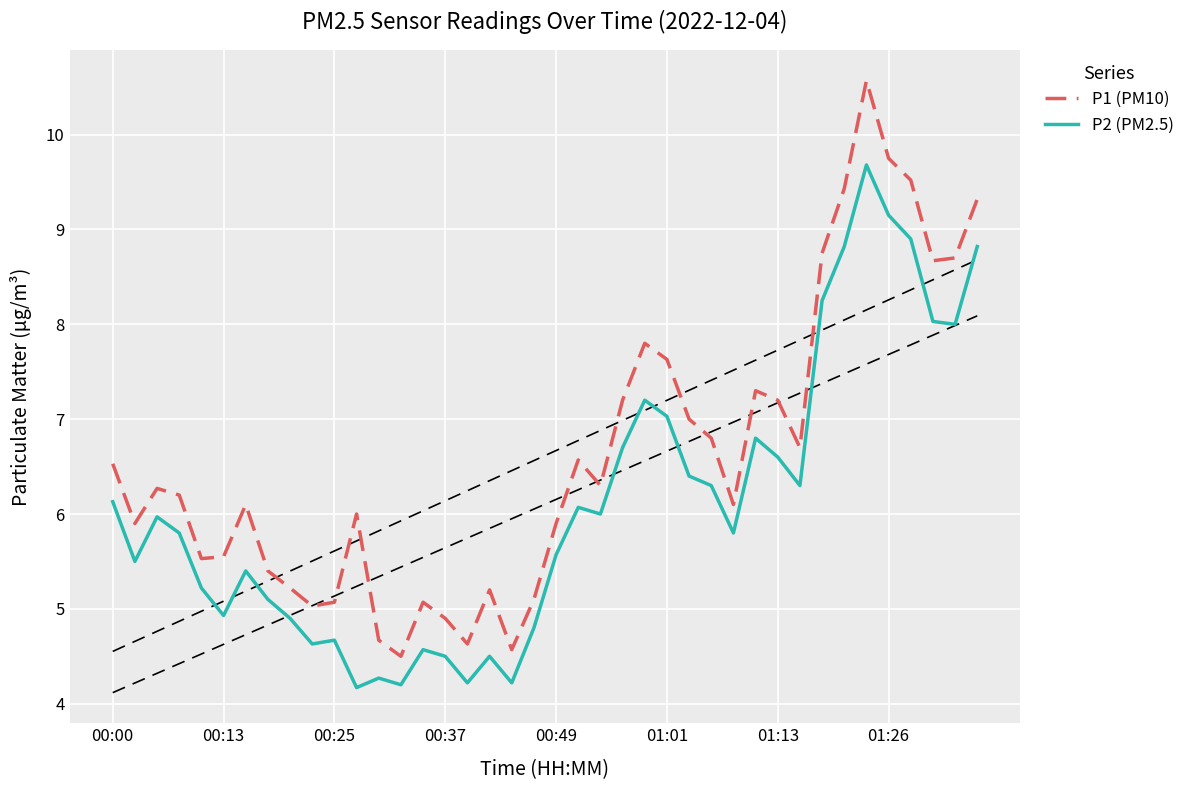

True or false: P2 (PM2.5) has a value of 4.9 at 00:13.

True